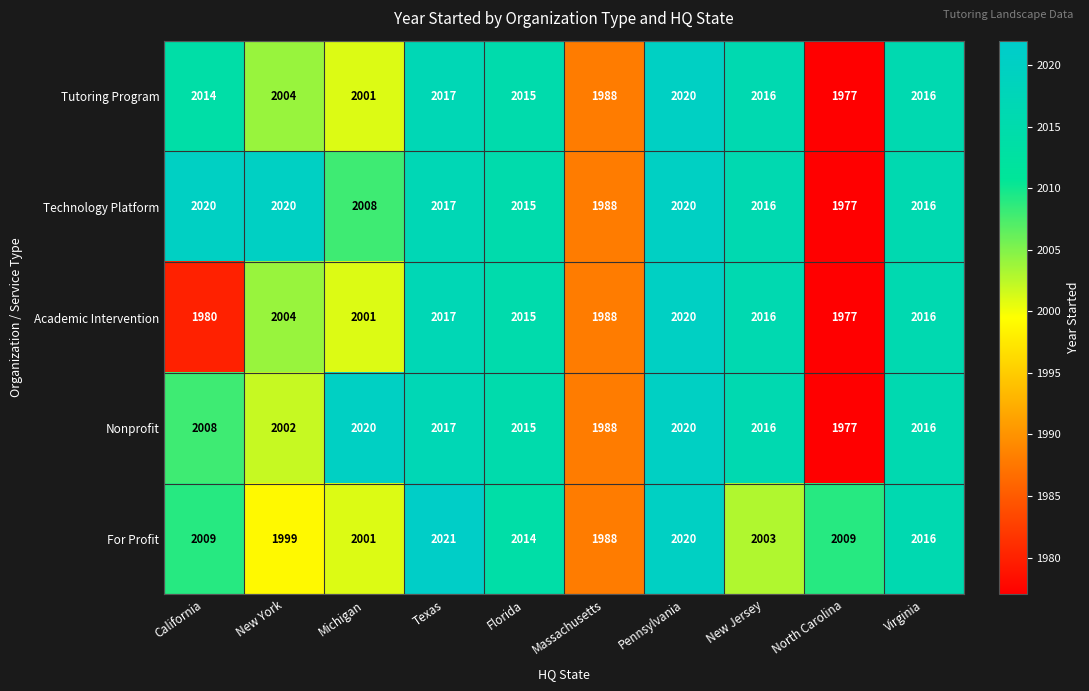

The value of Nonprofit at North Carolina is 1977. True or false?

True